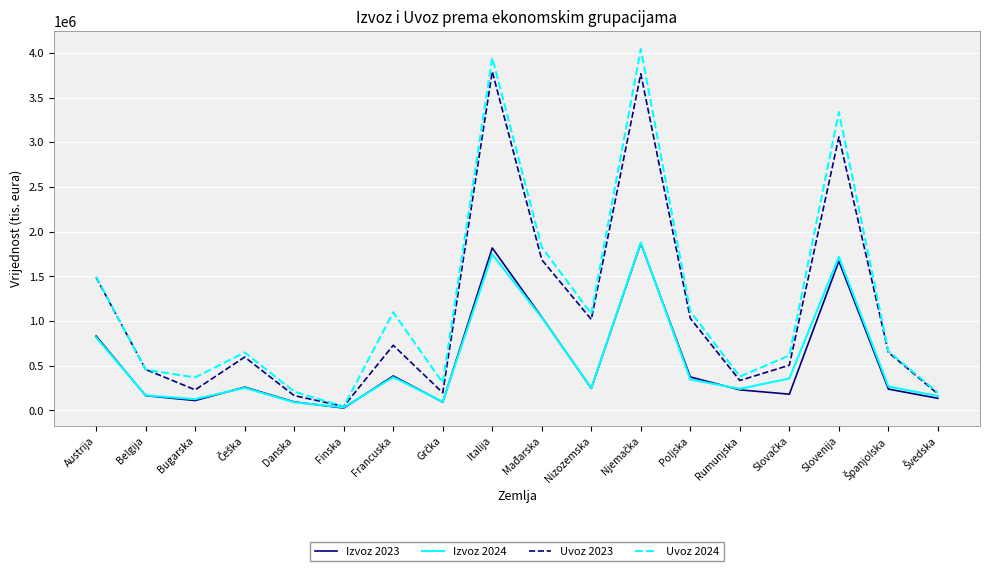

What is the difference between the maximum and minimum values in the Izvoz 2023 series?

1843311